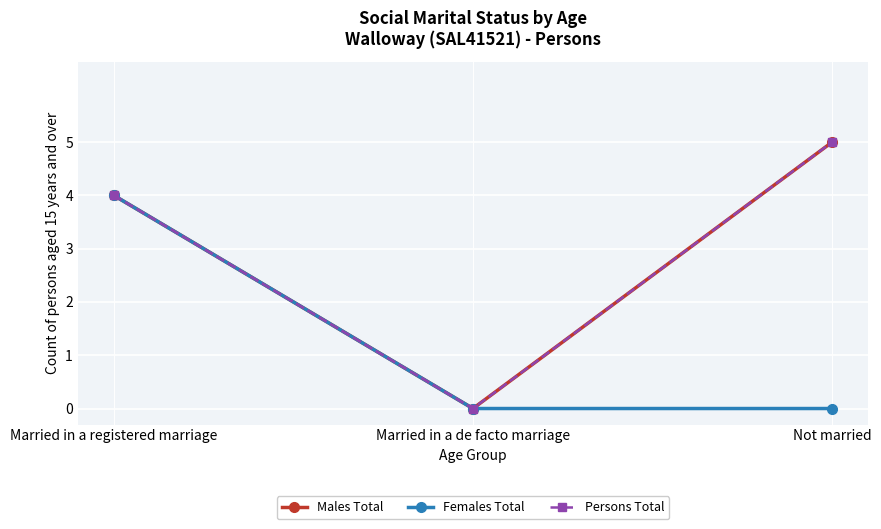

What is the total value across all series at Married in a registered marriage?

12